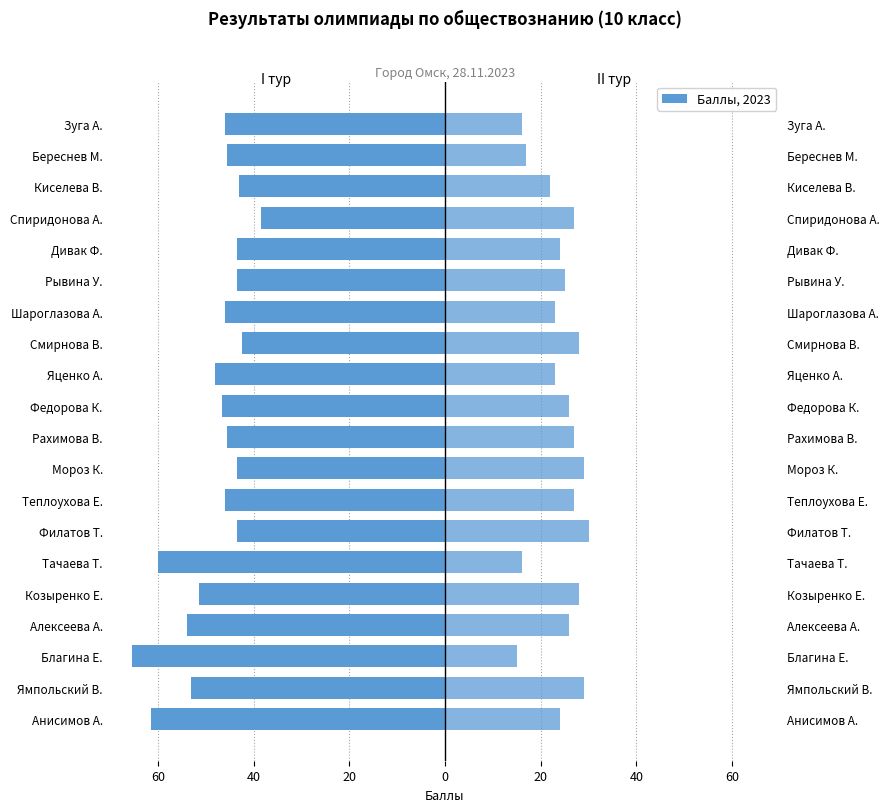

What is the difference between the second highest and second lowest values in the II тур series?

13.0